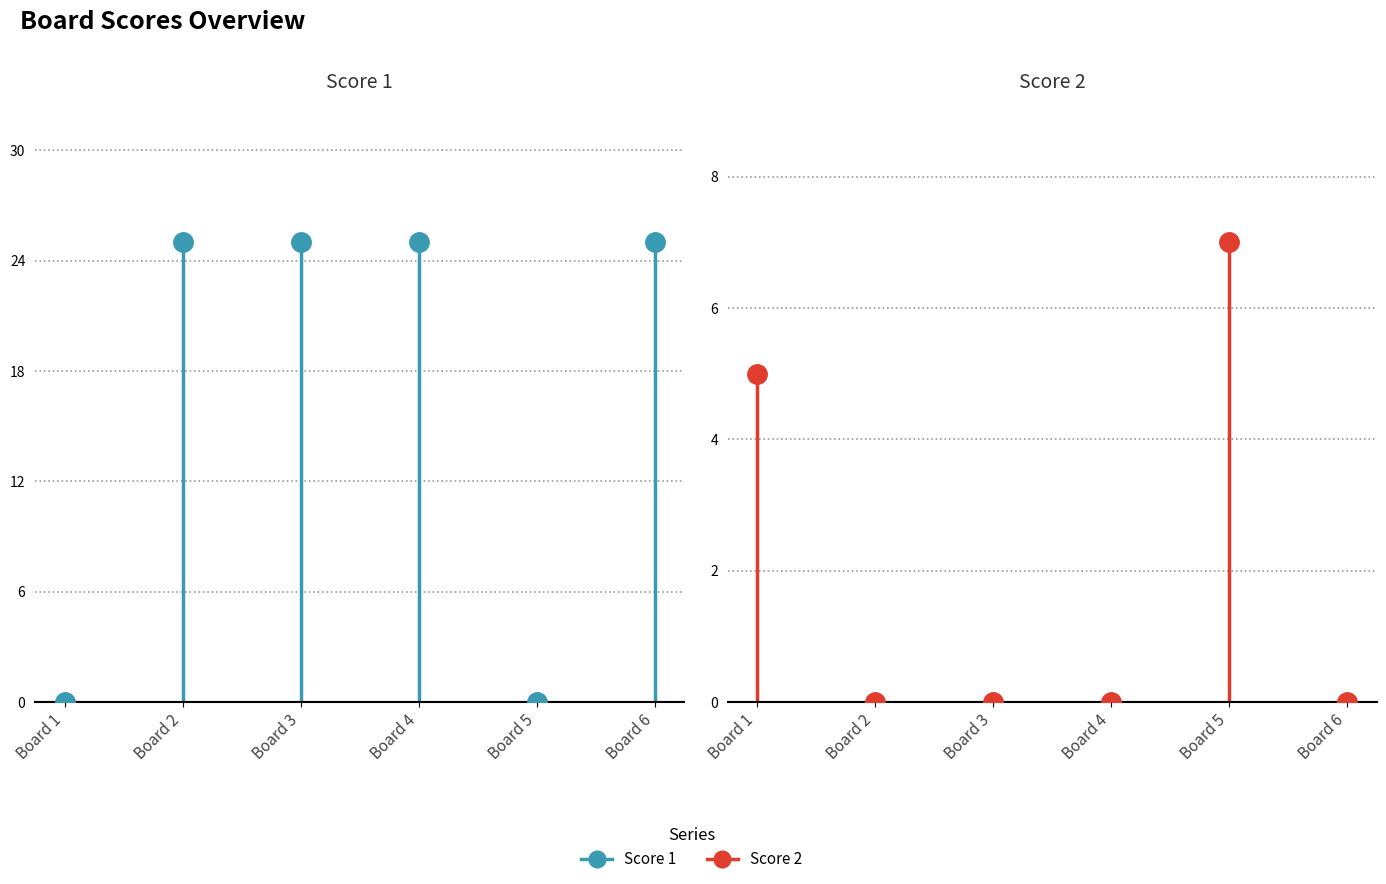

Which category has the lowest value in the Score 1 series?

Board 1